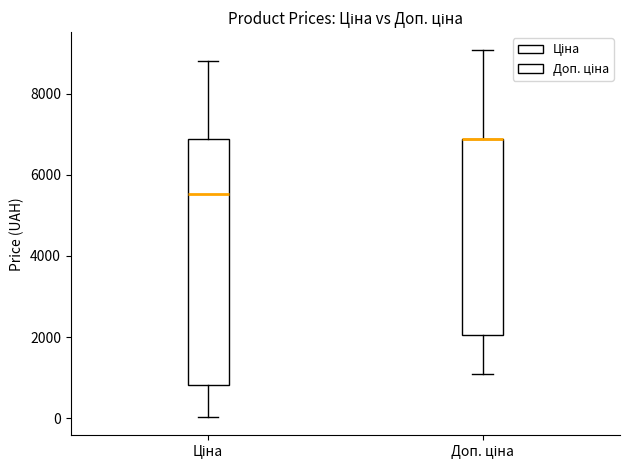

Reading left to right, transcribe this box plot: for each box, give where its median line is, the range the box spans, and where its two whiskers end, as read against the y-axis. The values are not printed on the chart, so give them approximately, as read against the axis.

Ціна: median 5600, box 800 to 6800, whiskers 0 to 8800
Доп. ціна: median 6800 (drawn on the box's upper edge), box 2000 to 6800, whiskers 1200 to 9000